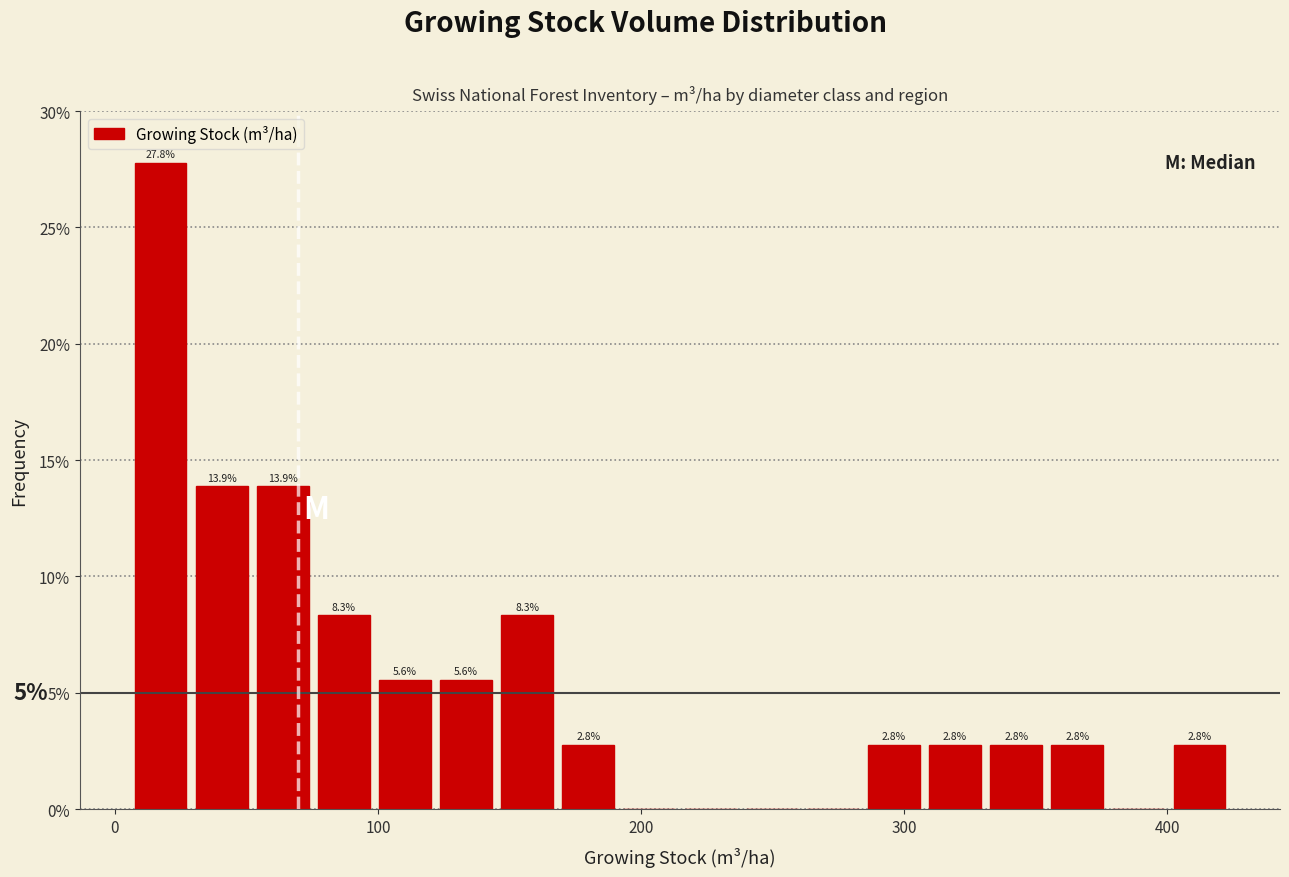

Read against the x-axis, roughly where is the centre of the tallest bar?

20